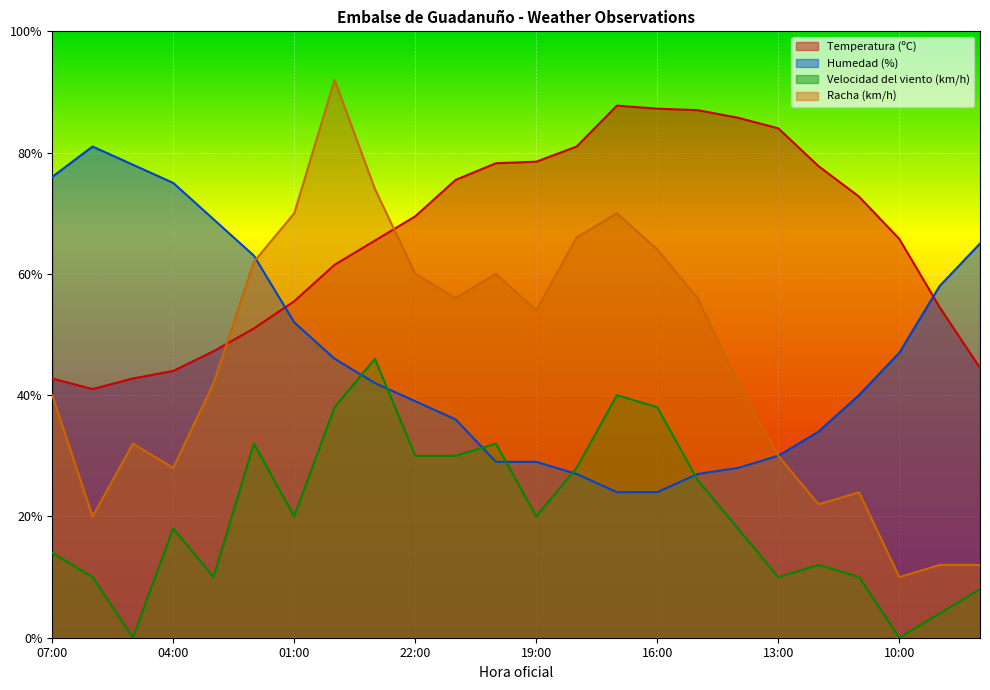

Does the chart display data point markers on the line(s)?

No